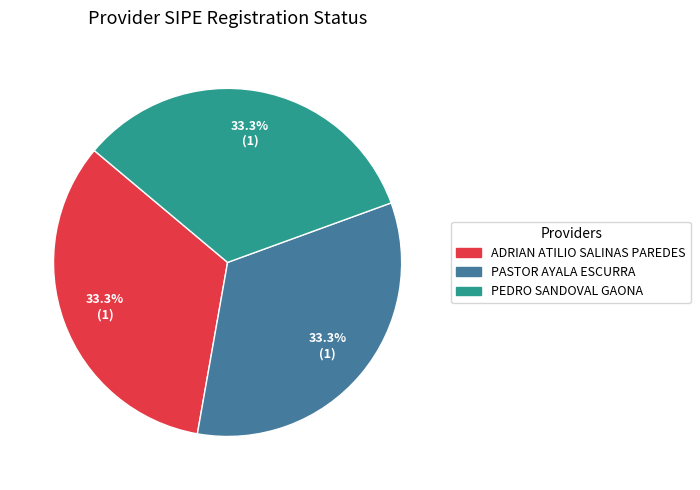

What portion of the pie excludes PEDRO SANDOVAL GAONA?

66.7%